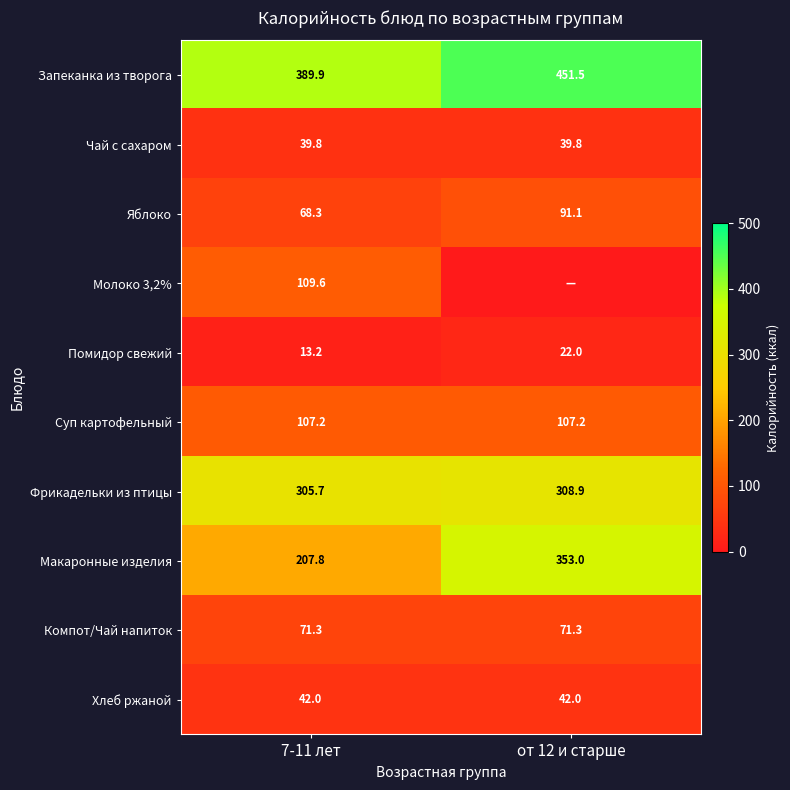

At how many categories does at least one series exceed 219?

2